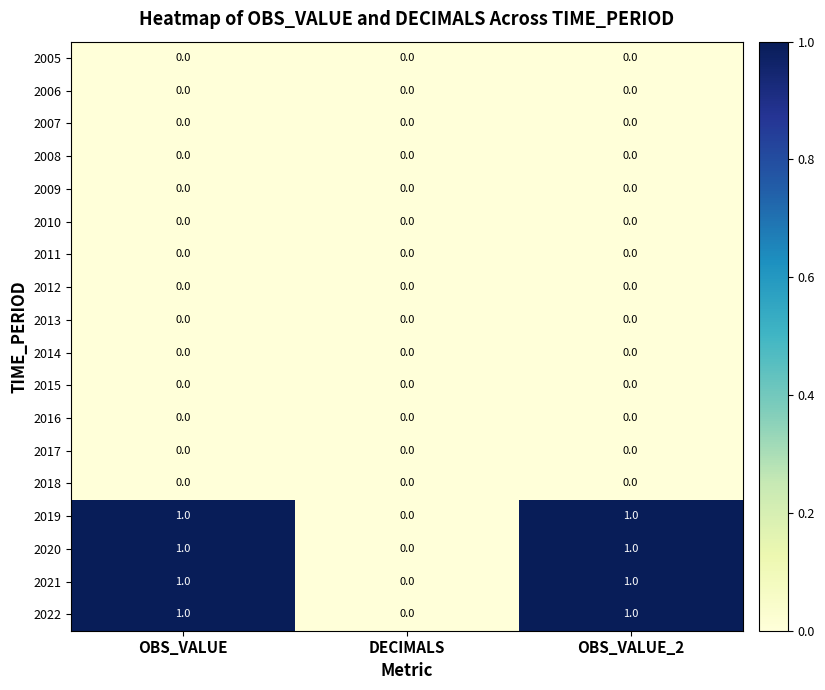

What is the total value across all series at OBS_VALUE?

4